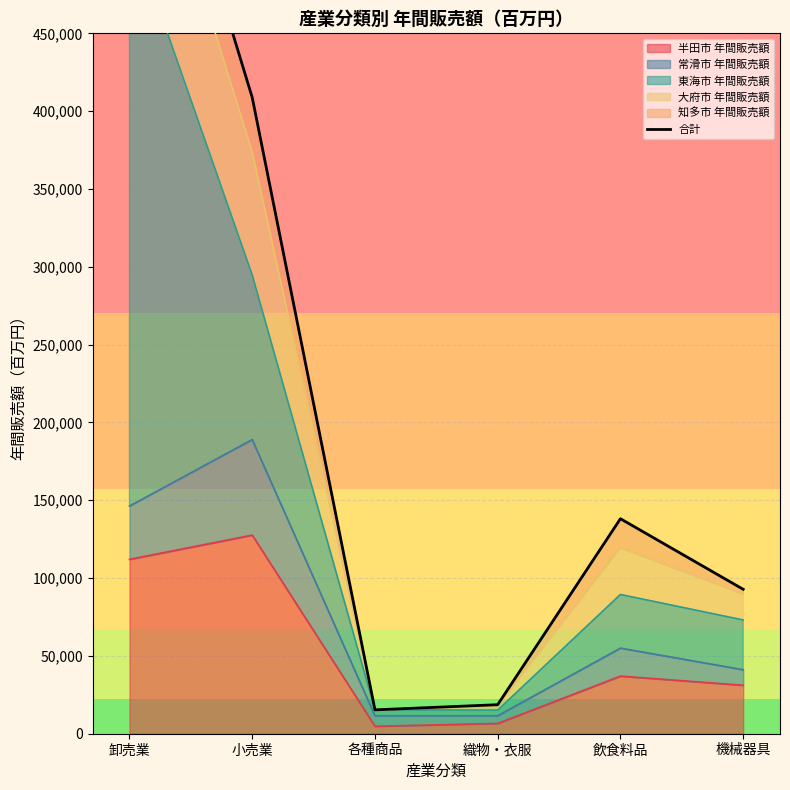

Reading left to right, transcribe all the data shown in this chart.

卸売業=668072	小売業=408817	各種商品=15341	織物・衣服=18643	飲食料品=138129	機械器具=92790